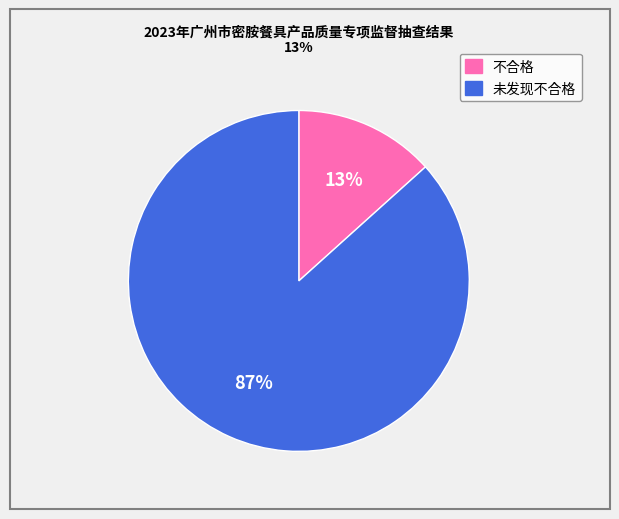

Does any single category account for the majority?

Yes